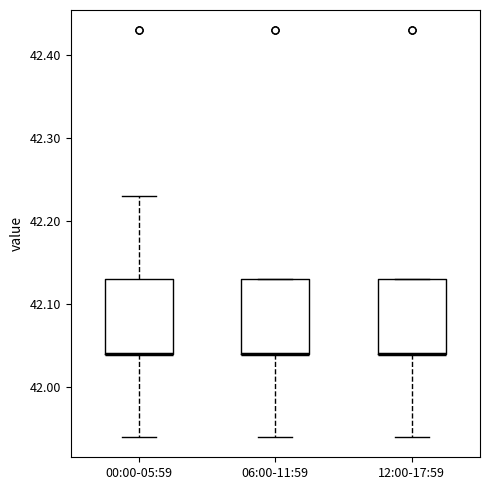

Reading left to right, read every box against the y-axis: the position of its median line, the range the box covers, and the ends of its whiskers. The values are not printed on the chart, so give them approximately, as read against the axis.

00:00-05:59: median 42.04 (drawn on the box's lower edge), box 42.04 to 42.13, whiskers 41.94 to 42.23
06:00-11:59: median 42.04 (drawn on the box's lower edge), box 42.04 to 42.13, whiskers 41.94 to 42.13
12:00-17:59: median 42.04 (drawn on the box's lower edge), box 42.04 to 42.13, whiskers 41.94 to 42.13